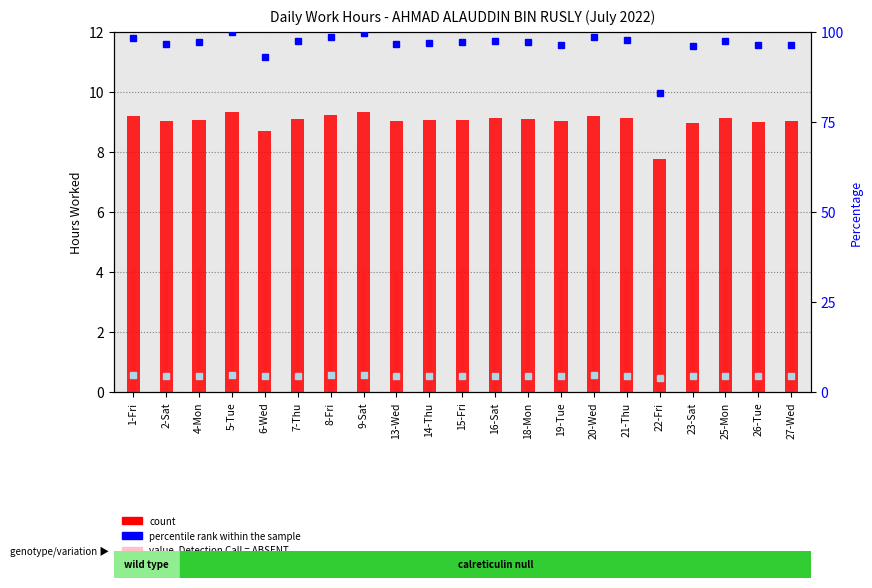

At which label does rank, Detection Call=ABSENT first exceed 4?

1-Fri